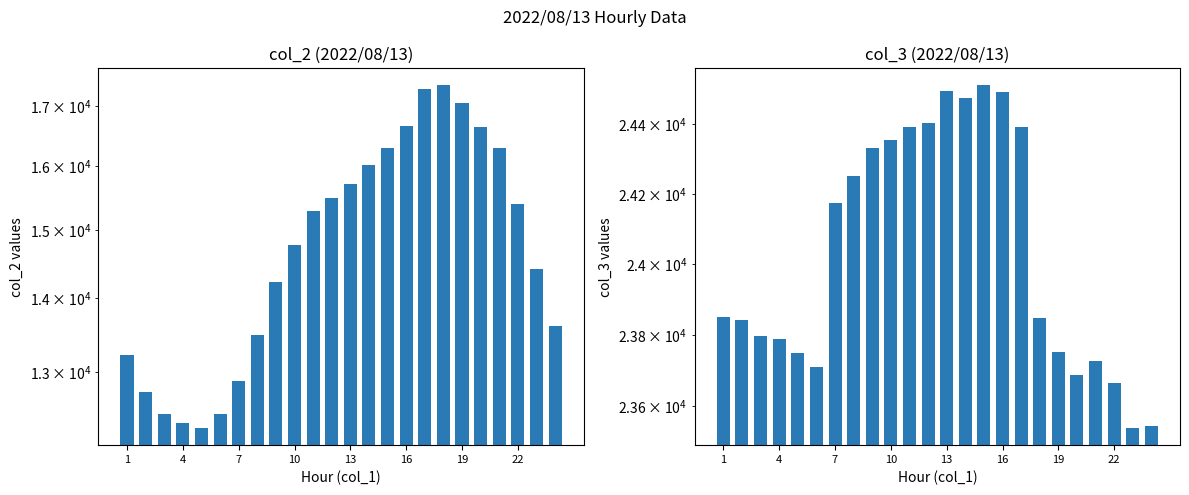

How many values in the col_3 (2022/08/13) series exceed 23852?

11